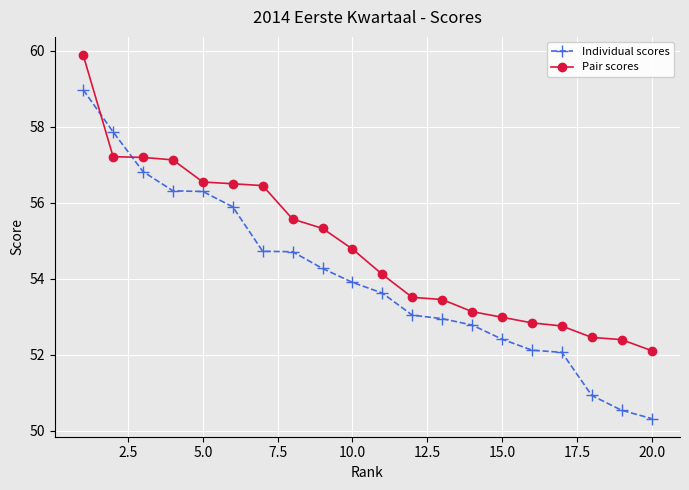

What is the value of the Individual scores point at the 8th from the left?

54.7